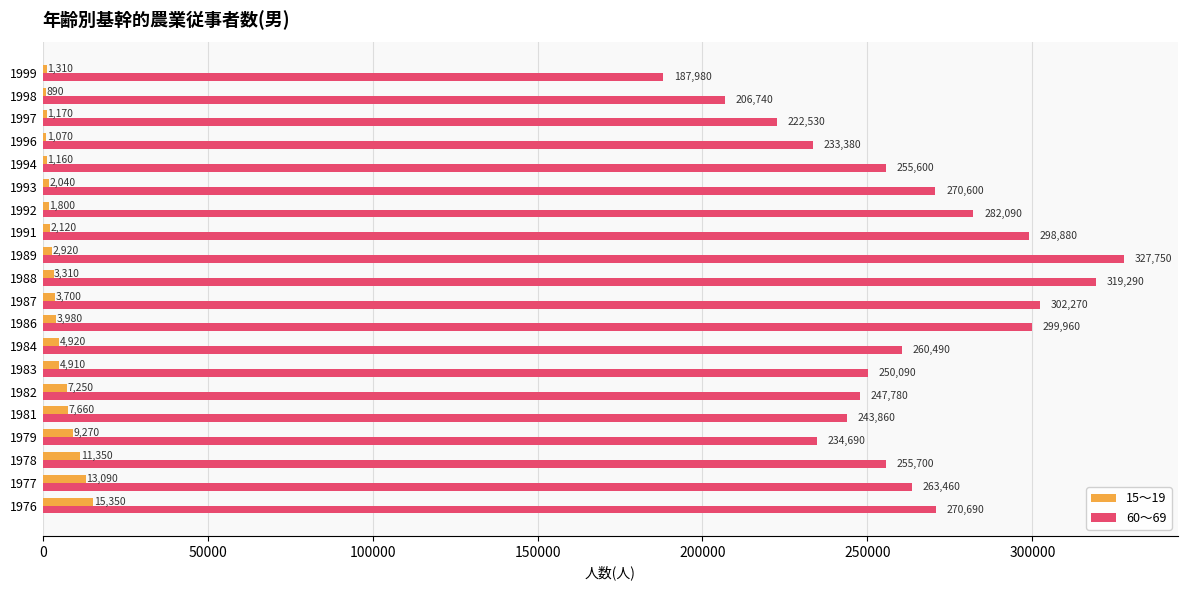

What is the sum of all 60～69 values?

5233830